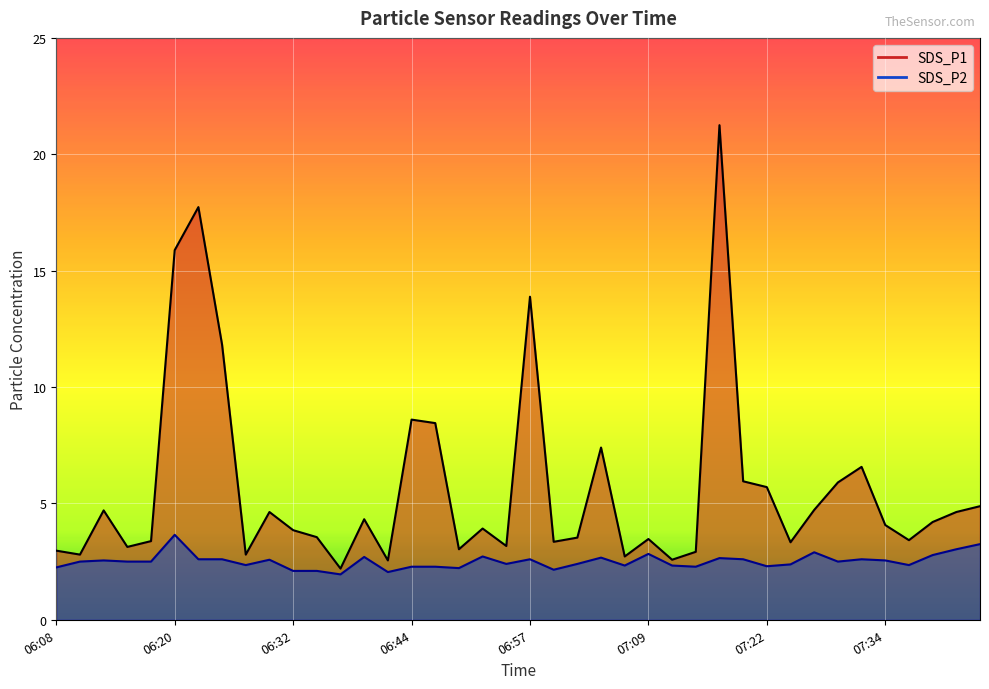

True or false: SDS_P1 and SDS_P2 cross at least once.

False